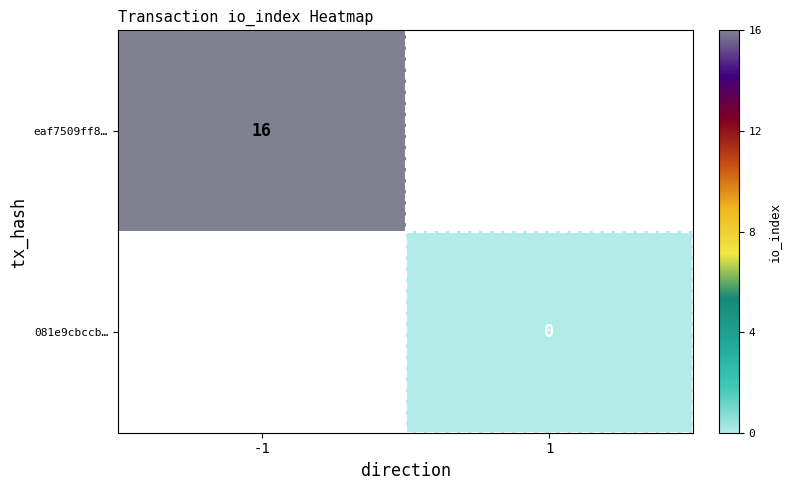

The eaf7509ff8… series shows 16 at -1. True or false?

True